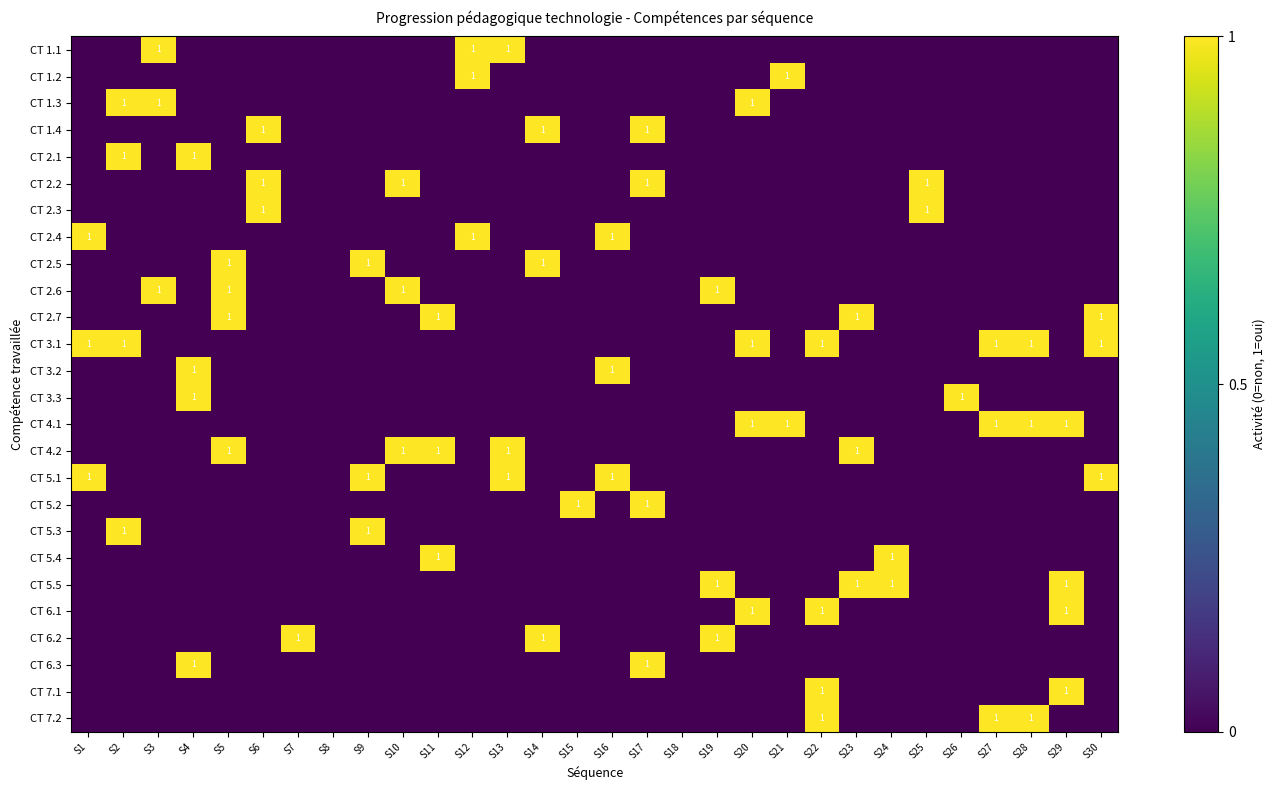

Is it true that CT 3.3 equals 0 at S26?

False